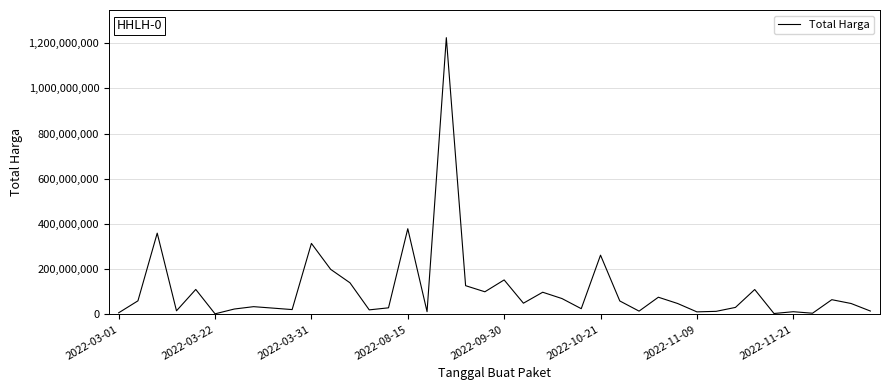

What is the difference between the maximum and minimum values?

1222286250